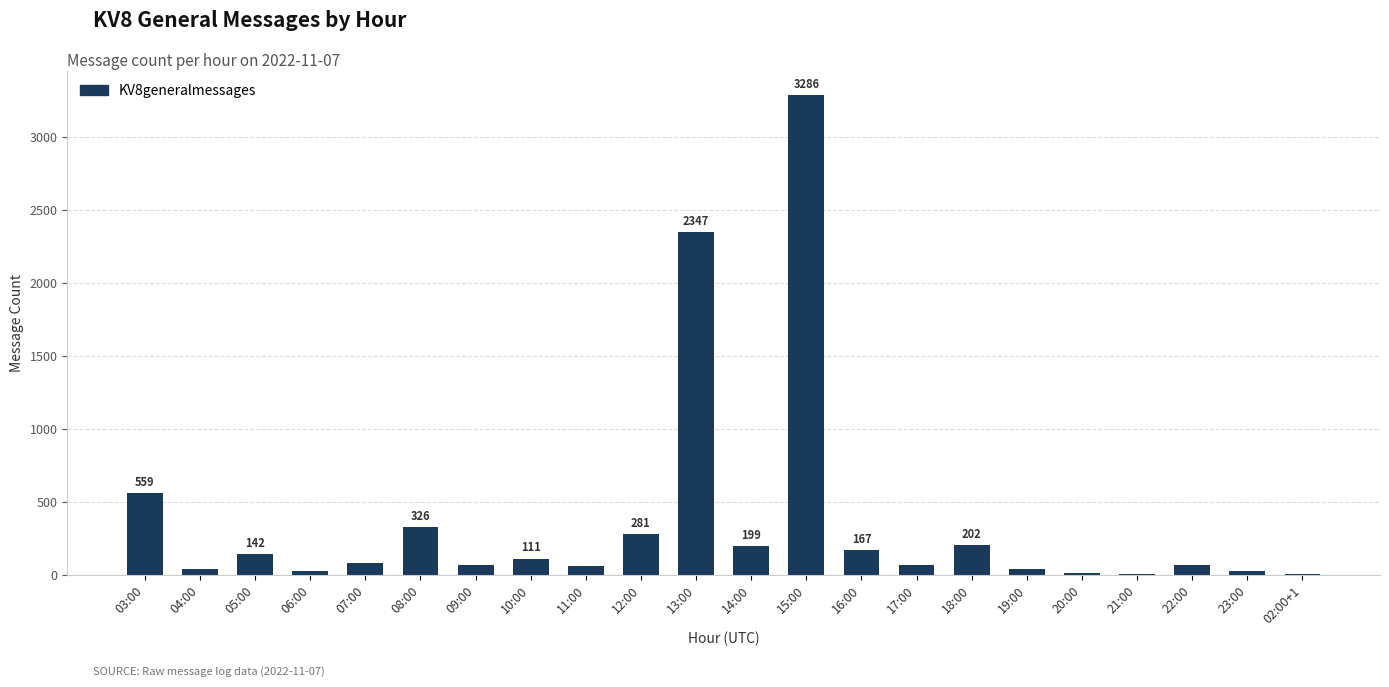

What is the sum of all values?

8124